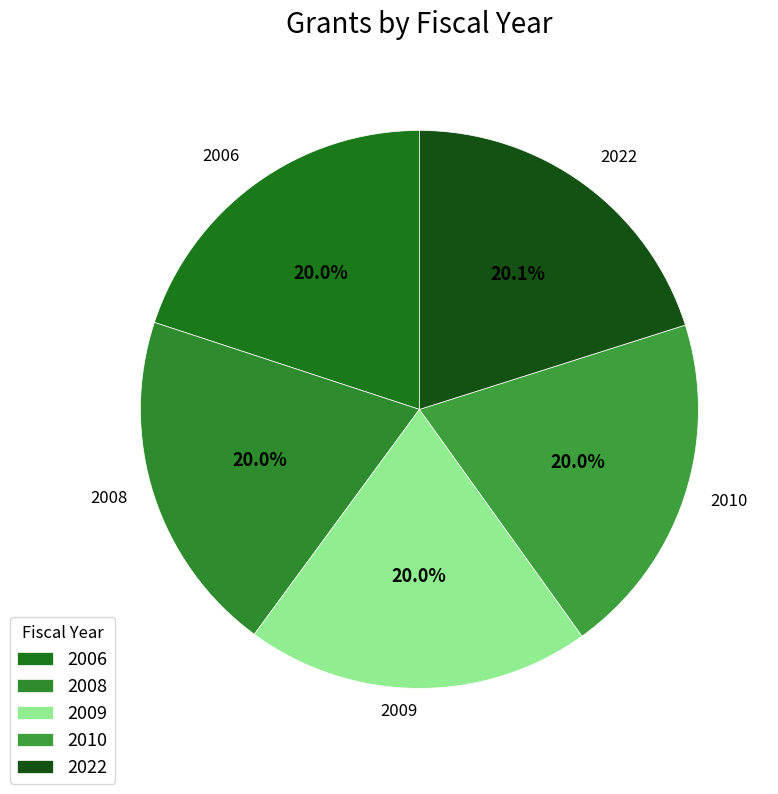

To the nearest percent, what percentage of the pie is 2022?

20%